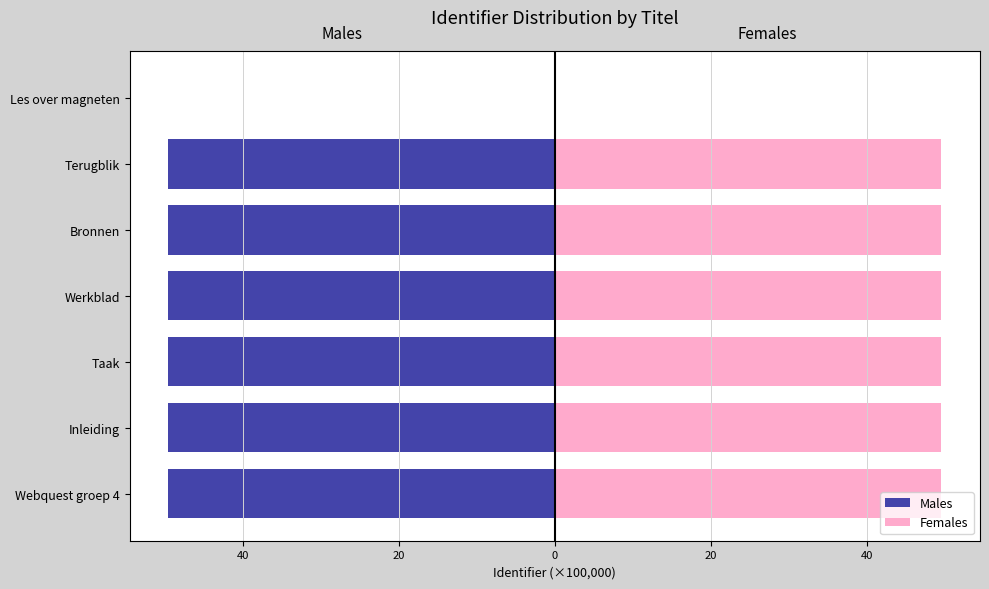

What is the average value of the Males series?

-42.4